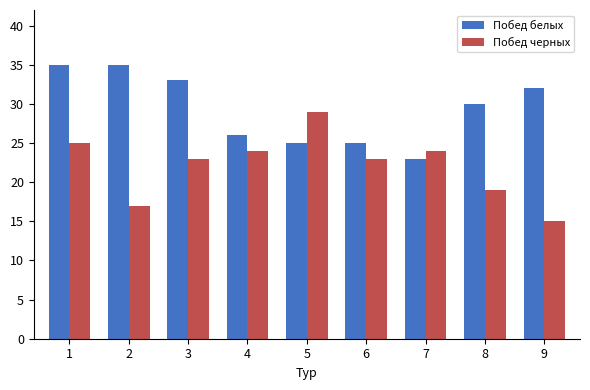

What is the maximum value shown in the chart?

35